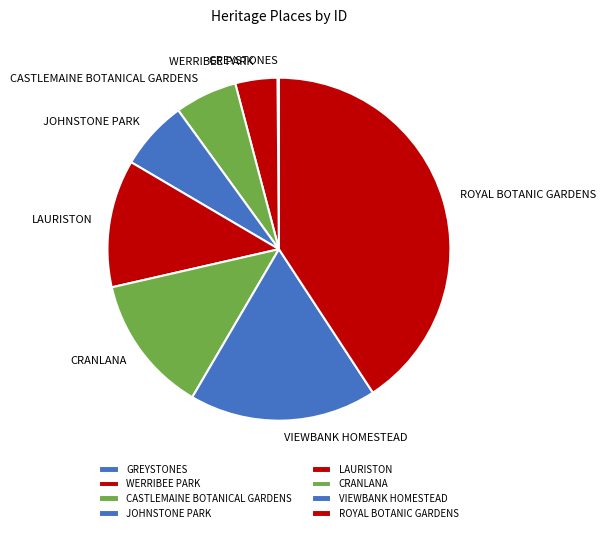

What percentage do WERRIBEE PARK and ROYAL BOTANIC GARDENS together represent?

44.7%